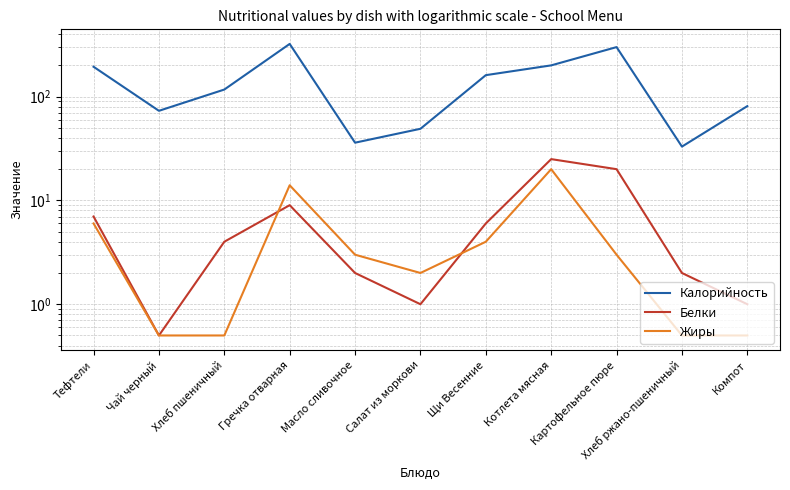

What is the average value of the Белки series?

7.0